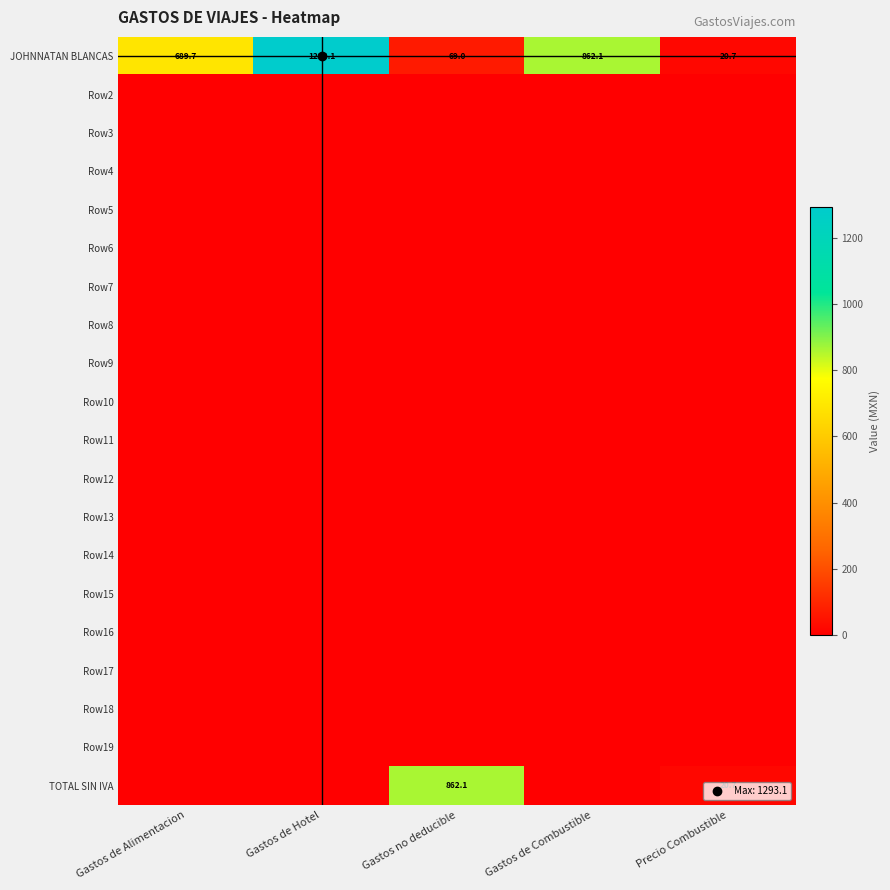

At which category does the chart reach its minimum across all series?

Gastos de Alimentacion